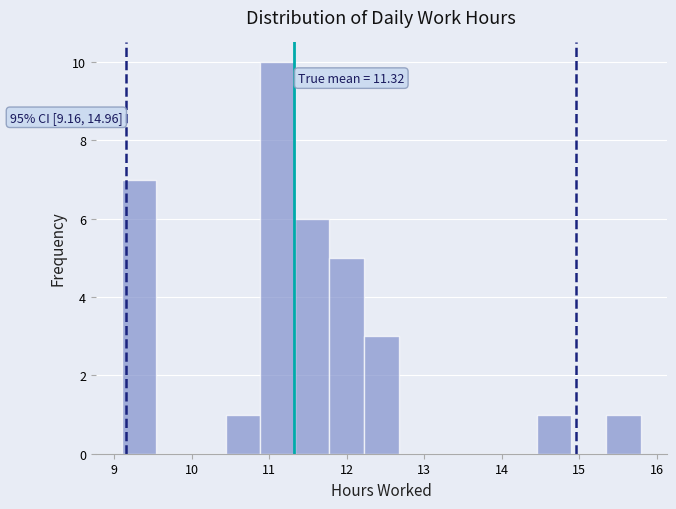

Which range on the x-axis has the tallest bar?

10.9 to 11.3